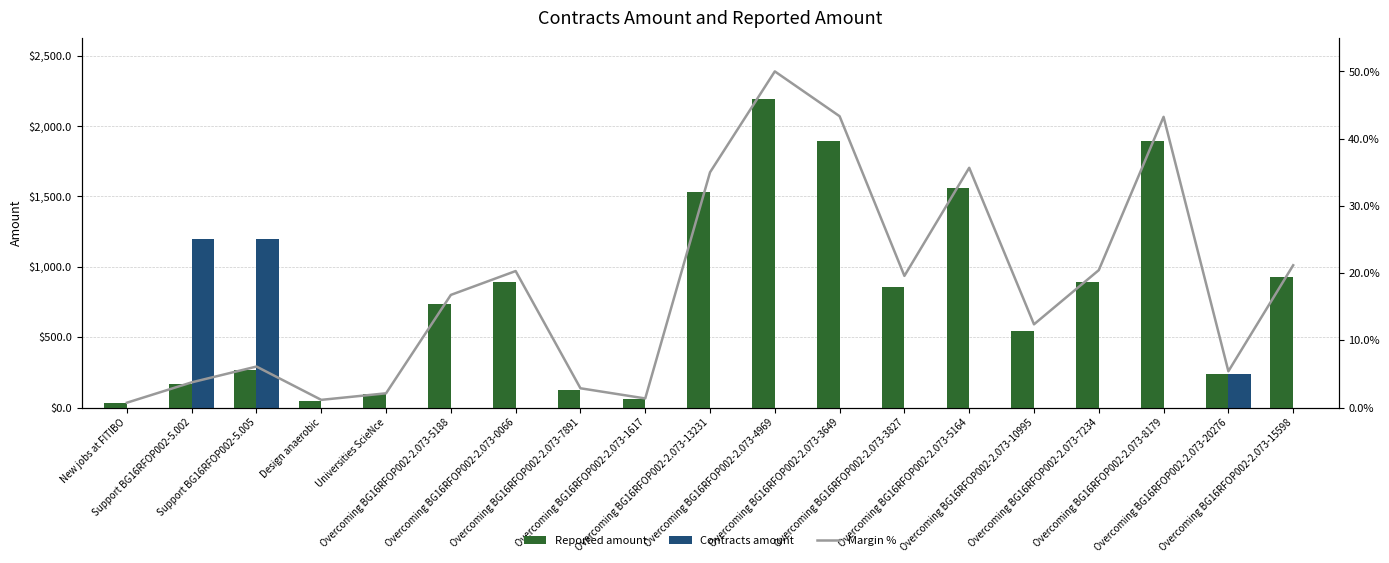

What is the average value of the Margin % series?

18.0